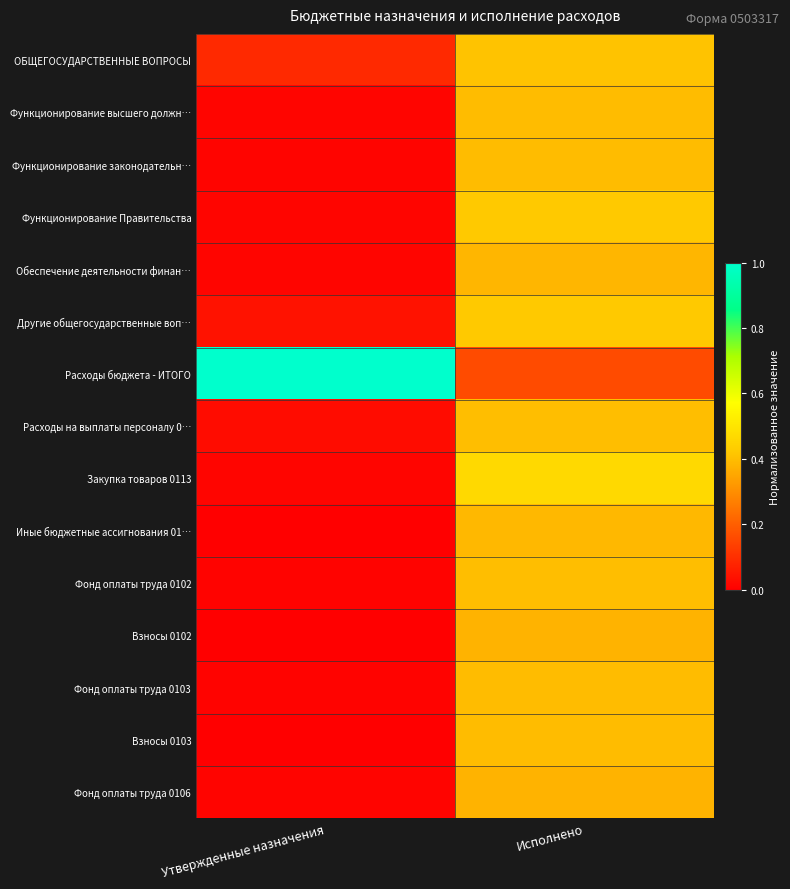

What is the difference between the highest and lowest values at Утвержденные назначения?

1.0